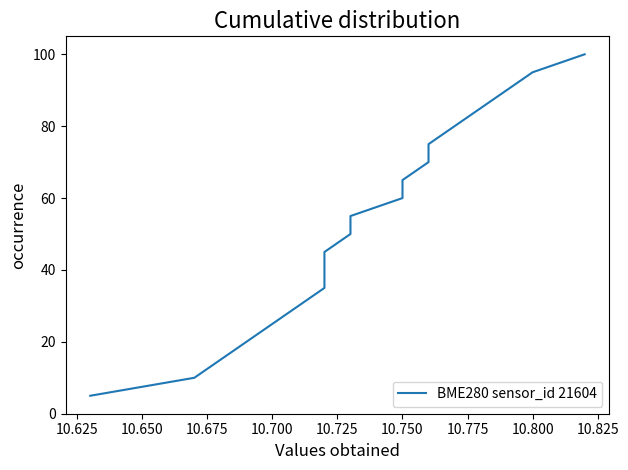

Between 10.825 and 11, which is larger?

11